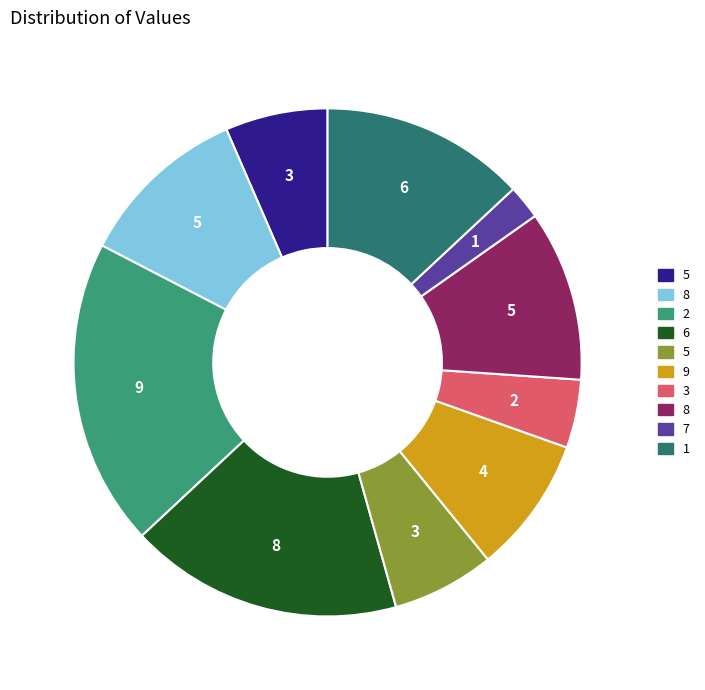

Is there any slice that represents more than half of the pie?

No